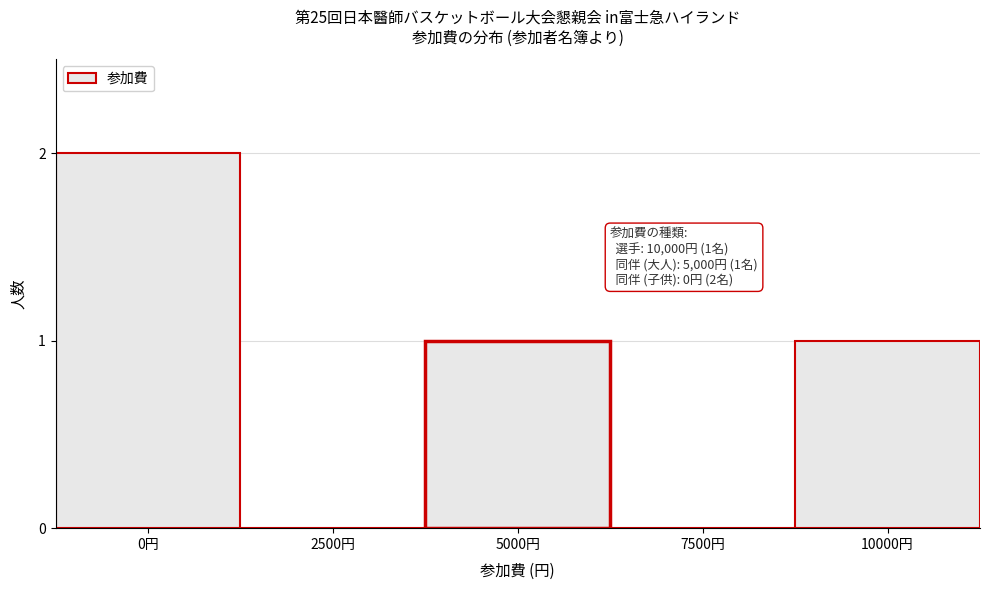

Which has a higher value, 7500円 or 0円?

0円